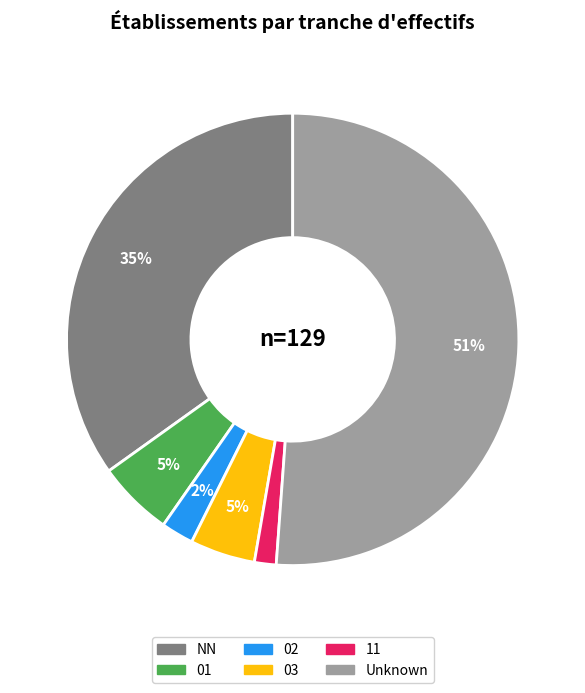

Does any single category account for the majority?

Yes